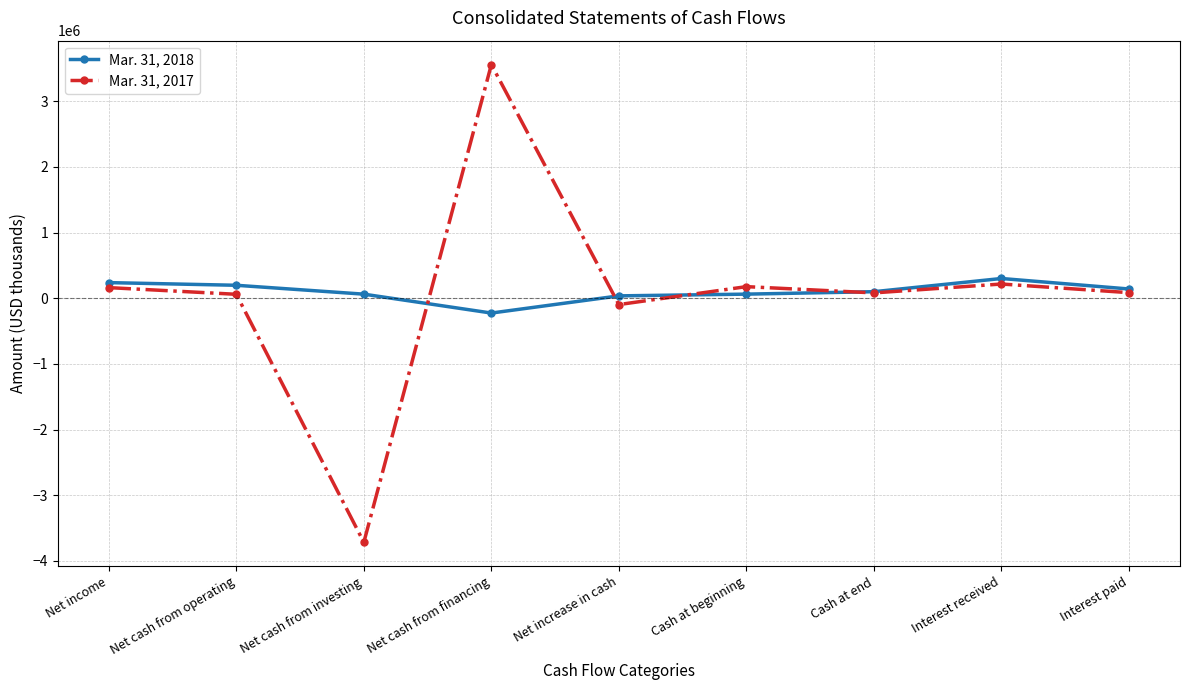

How many lines are shown in the chart?

2